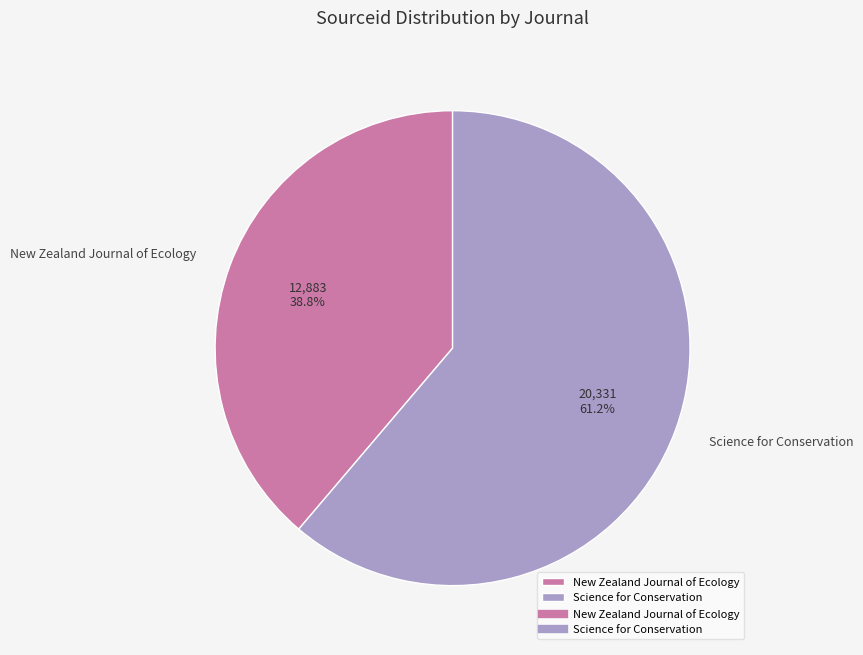

Rank the categories by value from highest to lowest.

Science for Conservation, New Zealand Journal of Ecology